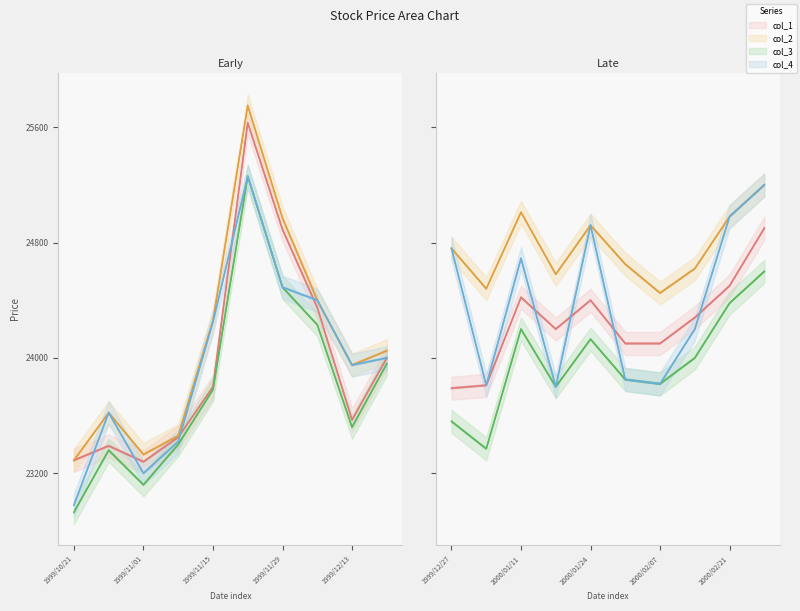

What is the difference between the maximum and minimum values in the col_4 series?

2280